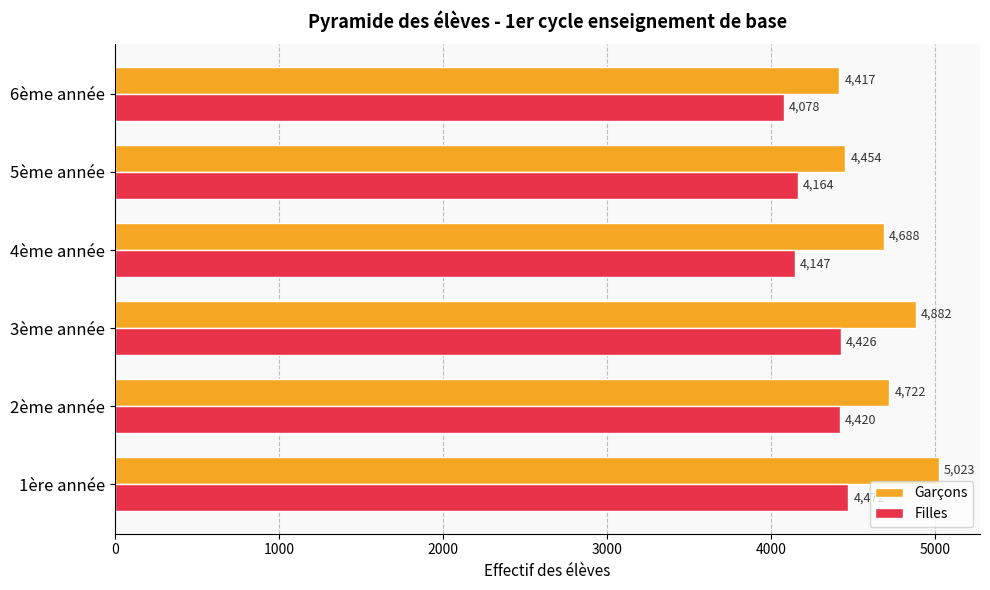

Which series has the largest total across all categories?

Garçons